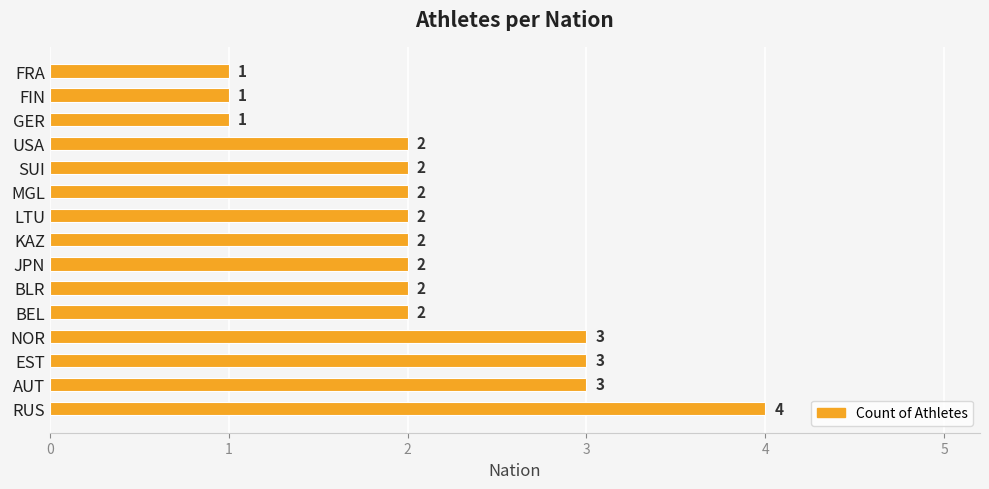

What is the difference between the maximum and minimum values?

3